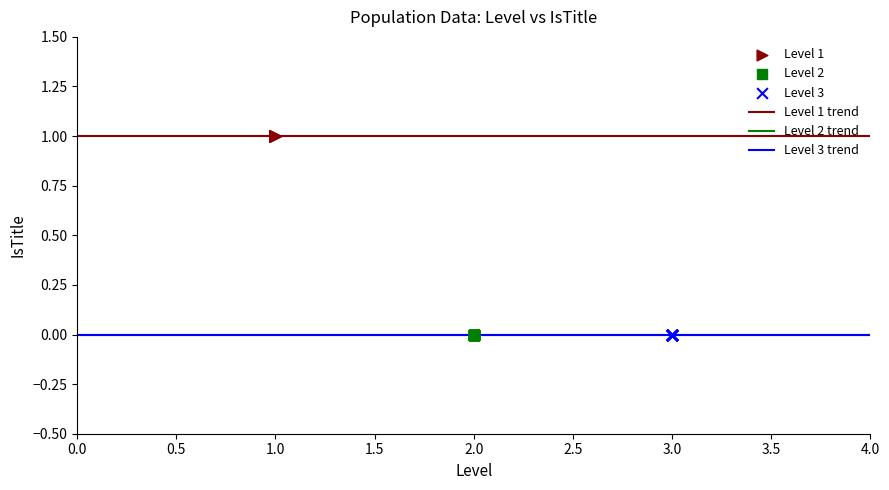

Which series reaches the maximum Y coordinate?

Level 1